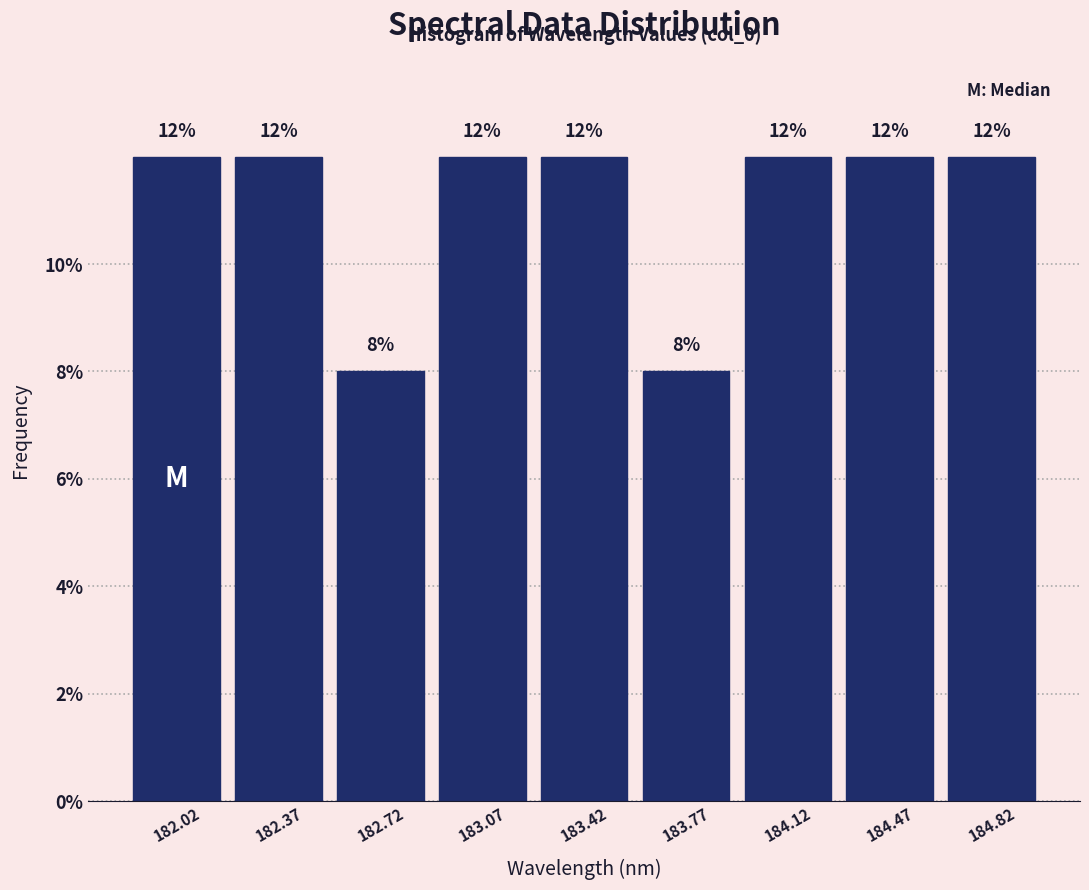

What is the height of the bar covering 183.25 to 183.60 on the x-axis? The bar edges are not printed on the chart, so give them approximately, as read against the axis.

12